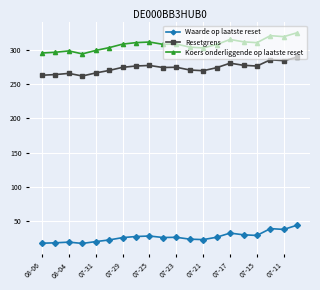

How many values in the Resetgrens series exceed 274?

12